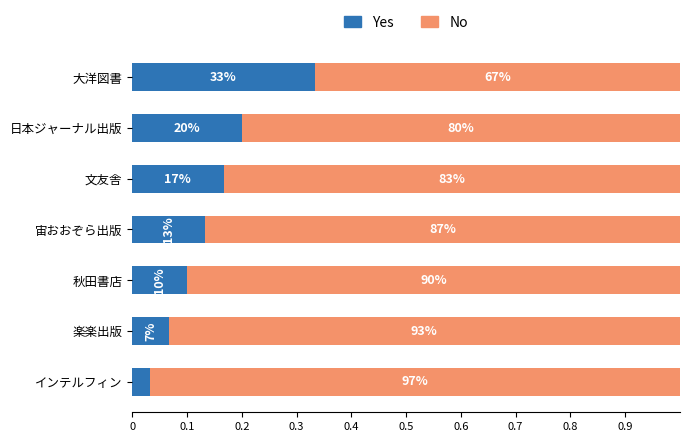

What are all the series names shown in the legend?

Yes, No